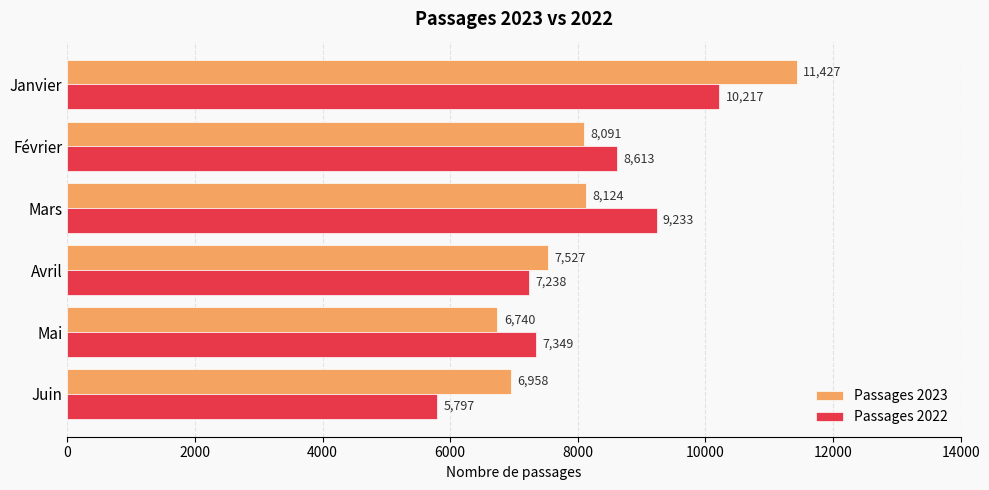

Which series has the largest total across all categories?

Passages 2023